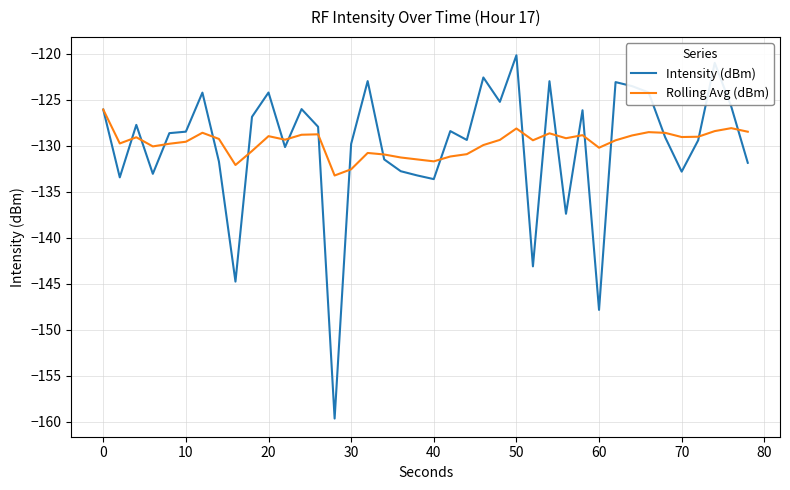

What is the greatest value displayed?

-120.2